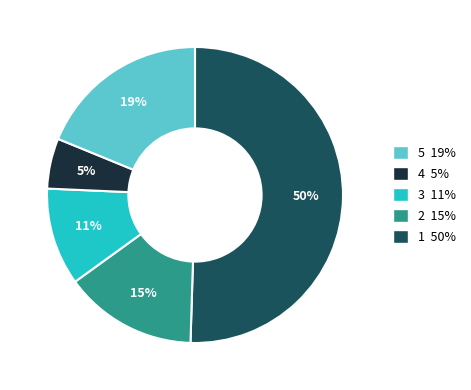

Count the number of slices in the pie.

5